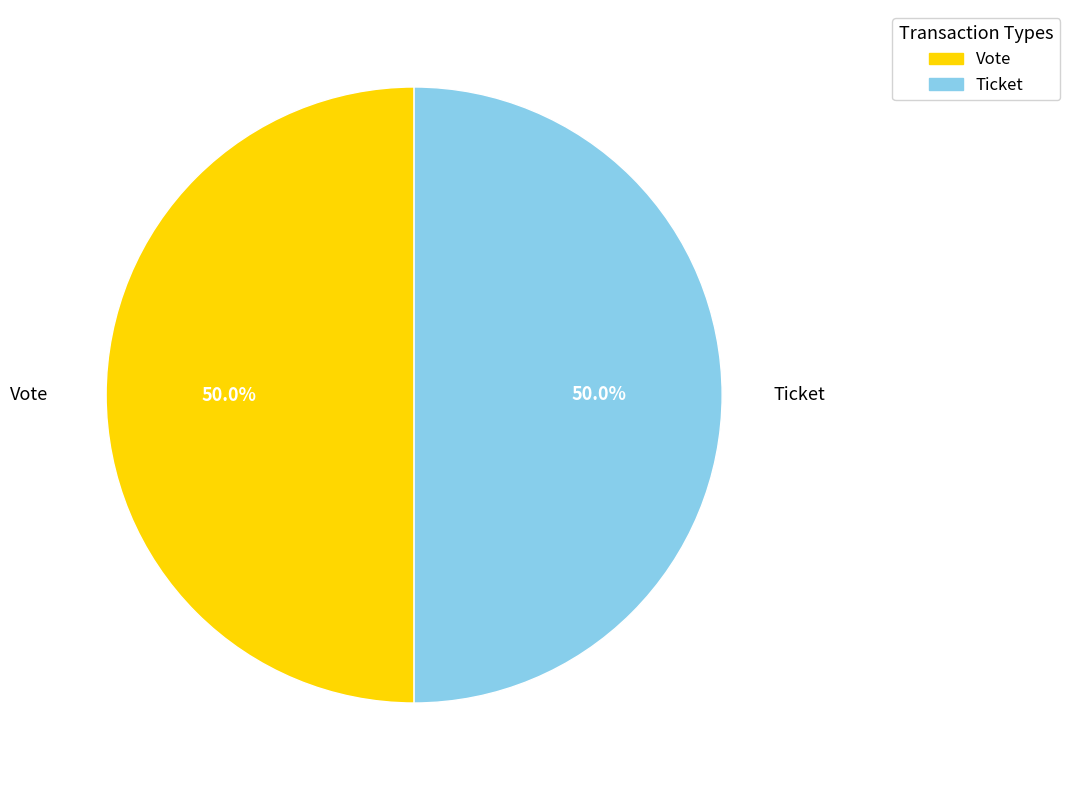

What is the ratio of the value at Vote to the value at Ticket?

1.0